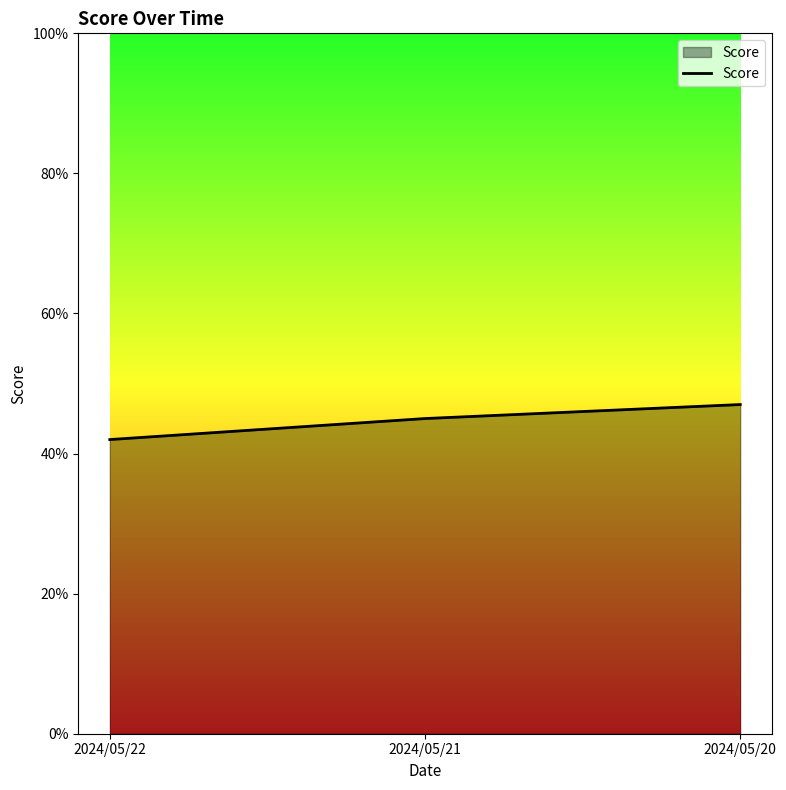

What is the sum of the values at 2024/05/22 and 2024/05/20?

0.9